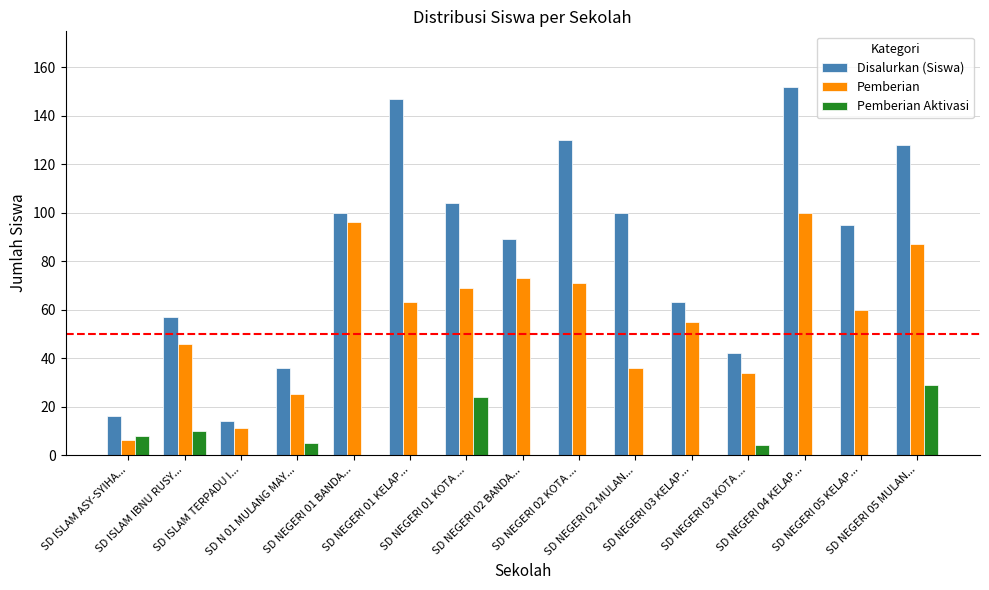

The value of Pemberian Aktivasi at SD NEGERI 02 MULAN... is -11. True or false?

False